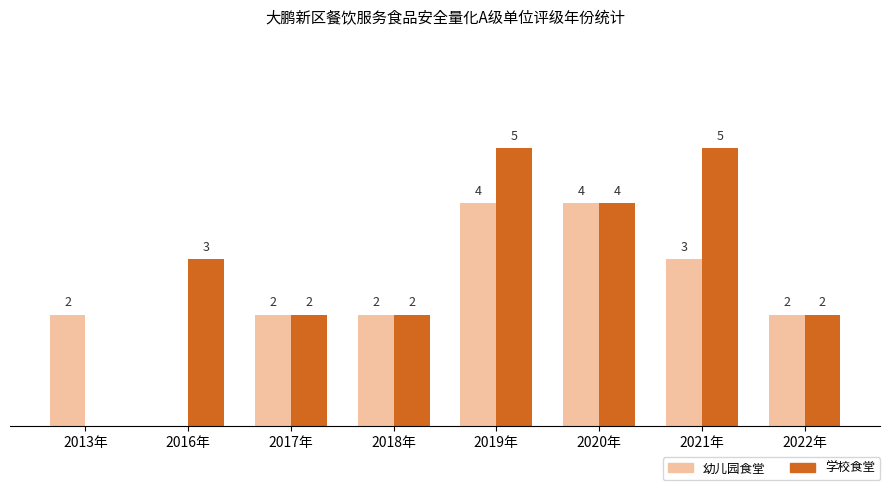

Between 2016年 and 2020年, which series saw the biggest shift?

幼儿园食堂